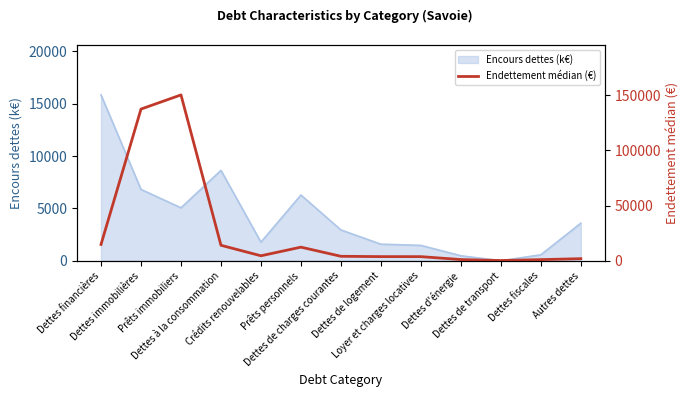

Does the chart have visible grid lines?

No